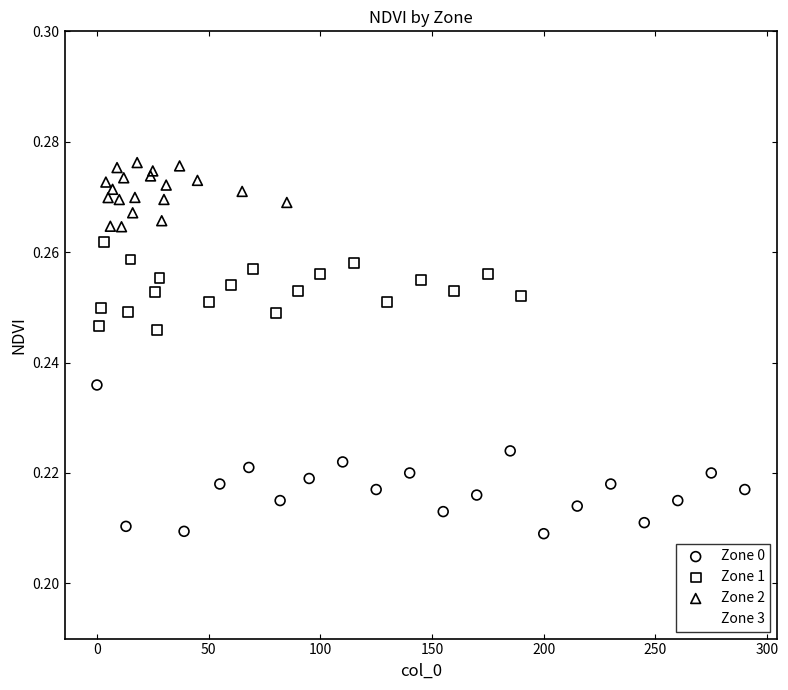

Which series contains the lowest Y value?

Zone 0